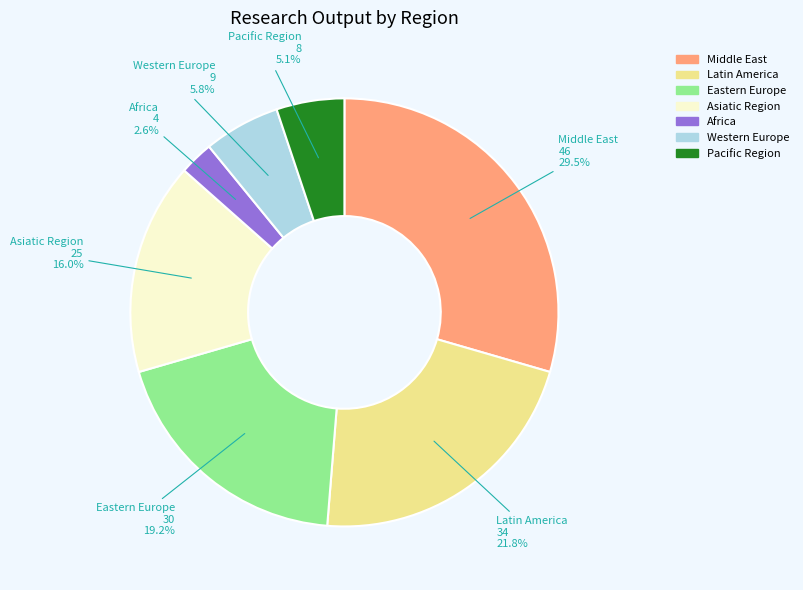

Rank the categories by value from highest to lowest.

Middle East, Latin America, Eastern Europe, Asiatic Region, Western Europe, Pacific Region, Africa